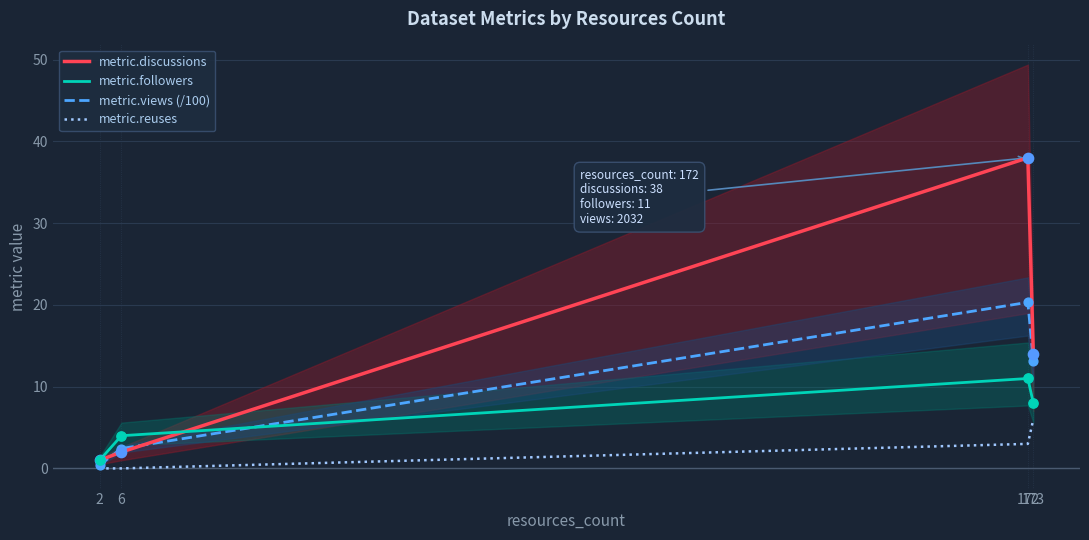

What is the total value across all series at 2?

2.4